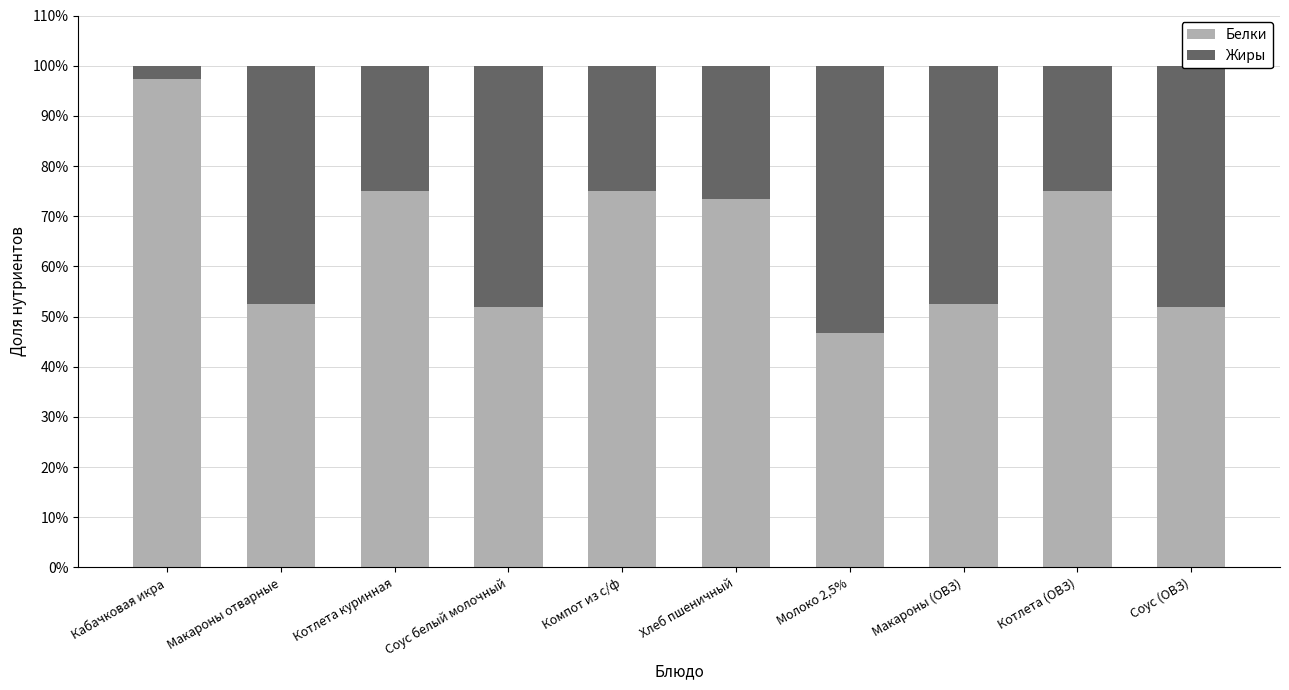

What is the difference between the Белки values at Кабачковая икра and Котлета куринная?

22.3